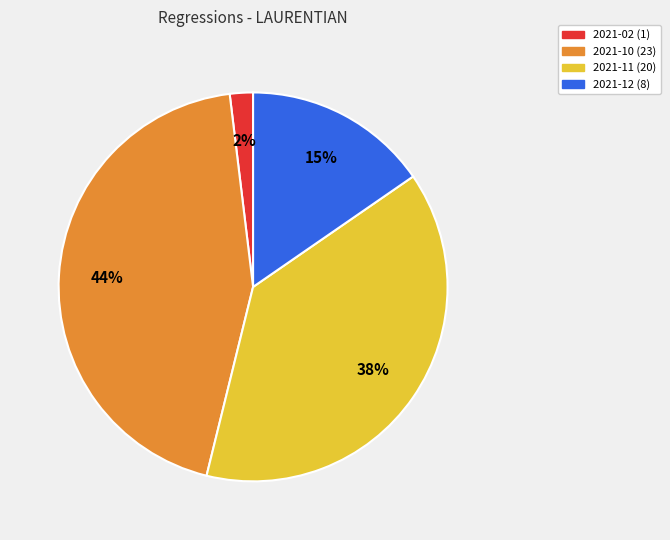

Count the number of slices in the pie.

4